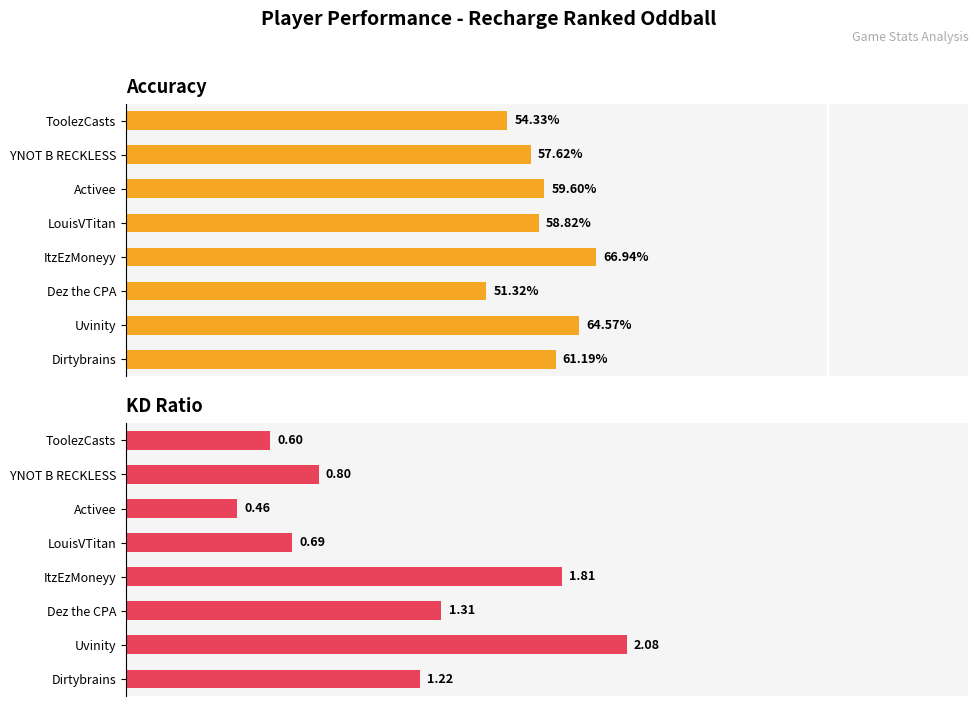

Read the KD value at ItzEzMoneyy.

1.8